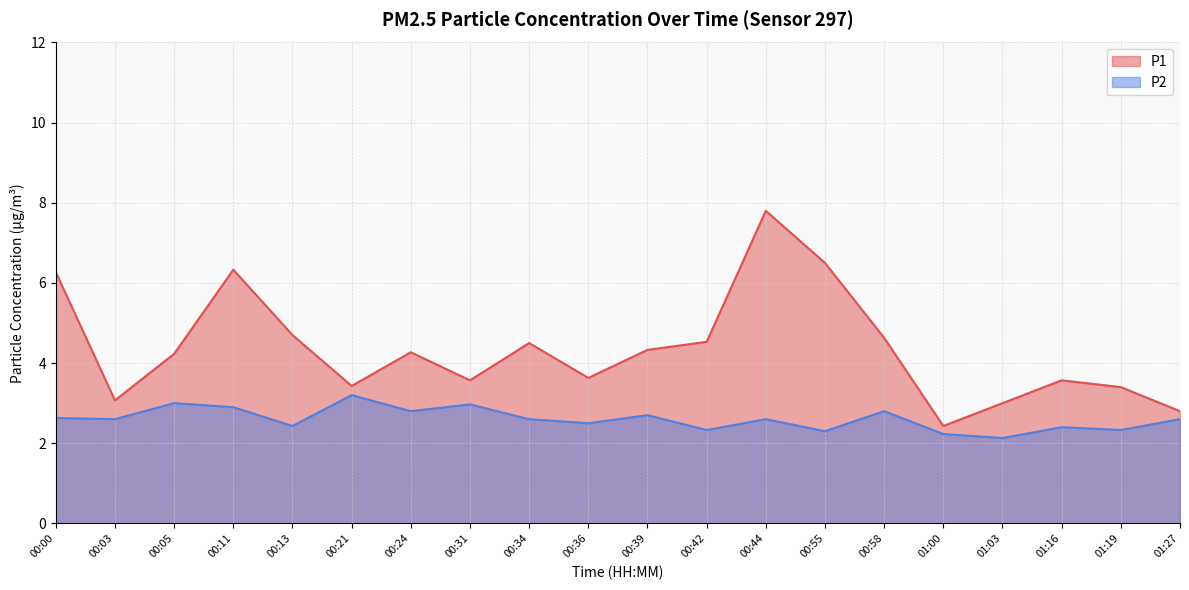

Reading left to right, transcribe all the data shown in this chart.

P1: 00:00=6.3	00:03=3.1	00:05=4.2	00:11=6.3	00:13=4.7	00:21=3.4	00:24=4.3	00:31=3.6	00:34=4.5	00:36=3.6	00:39=4.3	00:42=4.5	00:44=7.8	00:55=6.5	00:58=4.6	01:00=2.4	01:03=3.0	01:16=3.6	01:19=3.4	01:27=2.8
P2: 00:00=2.6	00:03=2.6	00:05=3.0	00:11=2.9	00:13=2.4	00:21=3.2	00:24=2.8	00:31=3.0	00:34=2.6	00:36=2.5	00:39=2.7	00:42=2.3	00:44=2.6	00:55=2.3	00:58=2.8	01:00=2.2	01:03=2.1	01:16=2.4	01:19=2.3	01:27=2.6